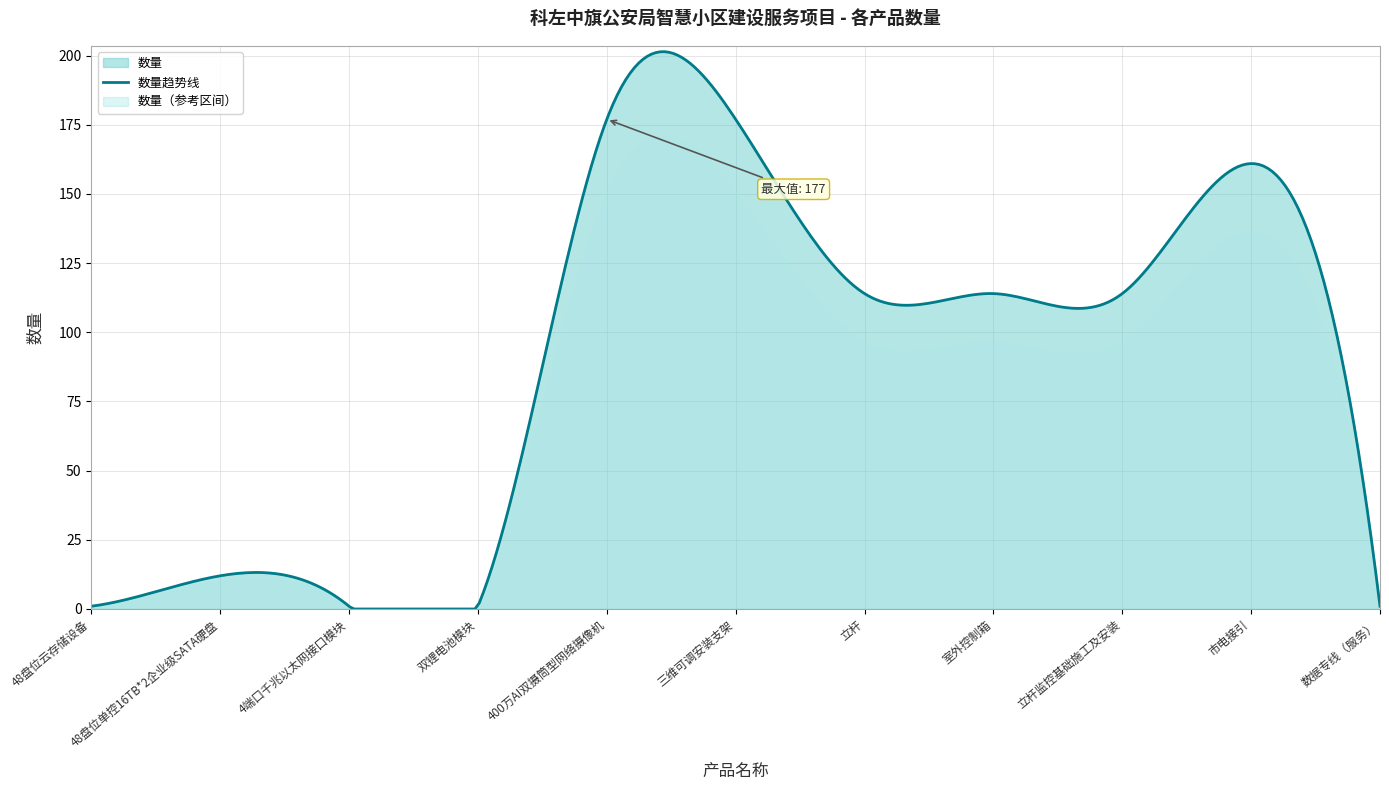

Which category has the highest value across all series?

400万AI双摄筒型网络摄像机